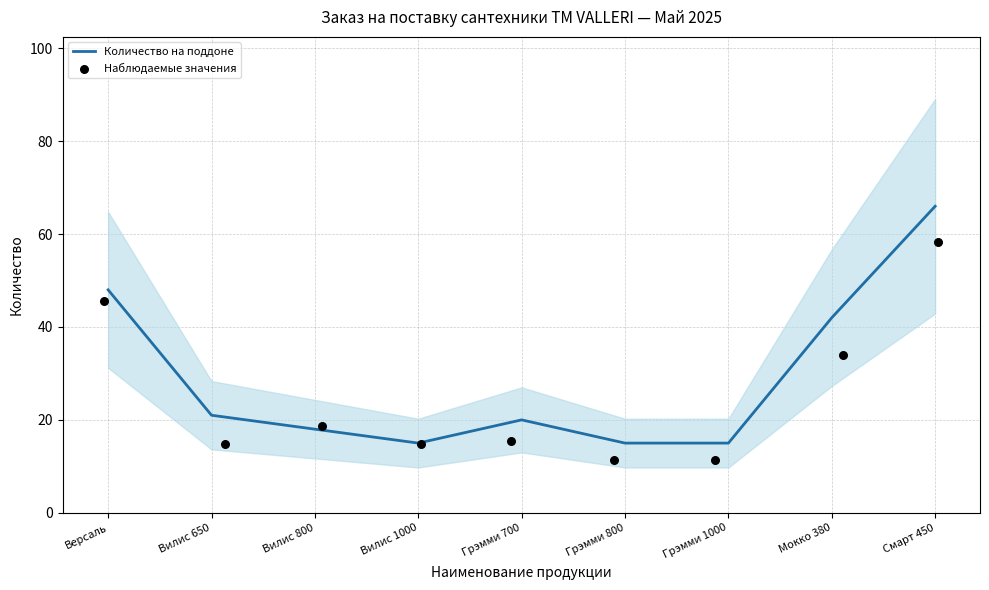

Which series reaches the minimum Y coordinate?

Наблюдаемые значения